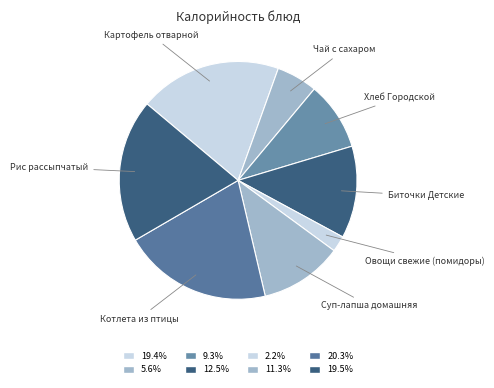

How many slices are in this pie chart?

8